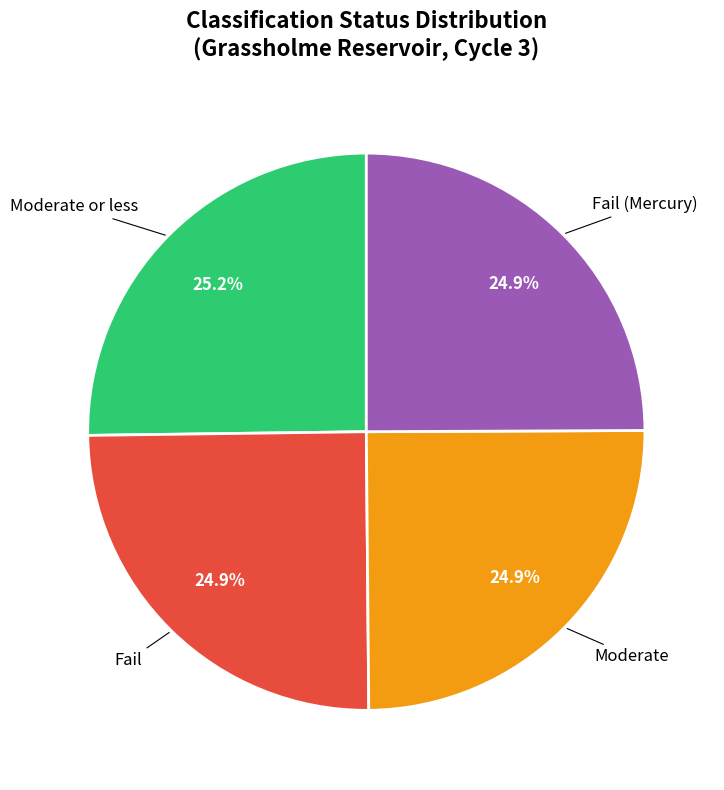

How many segments does this pie chart have?

4